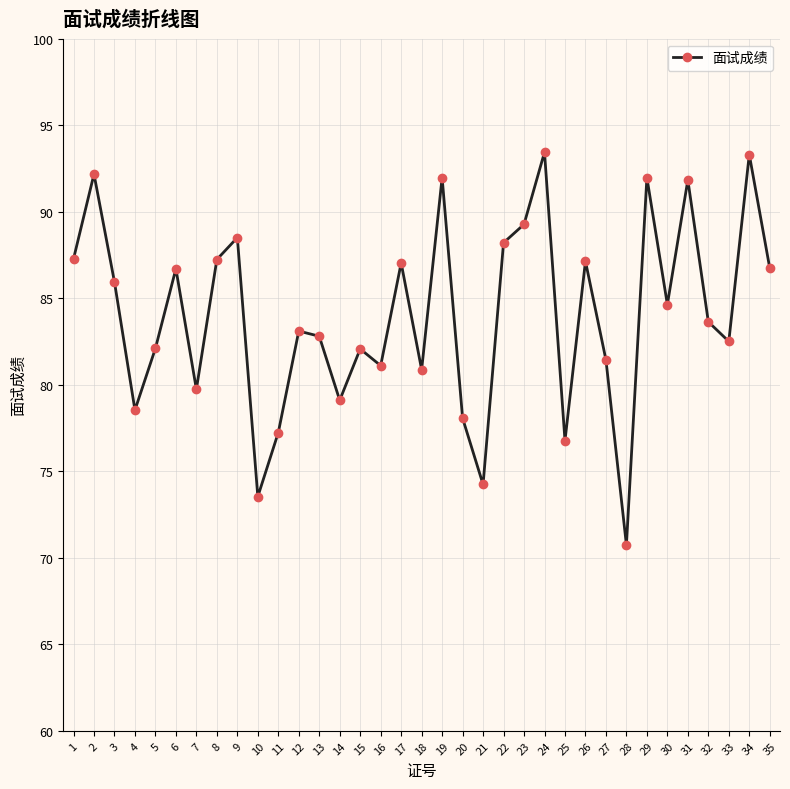

Is this an area chart (filled region under the line)?

No